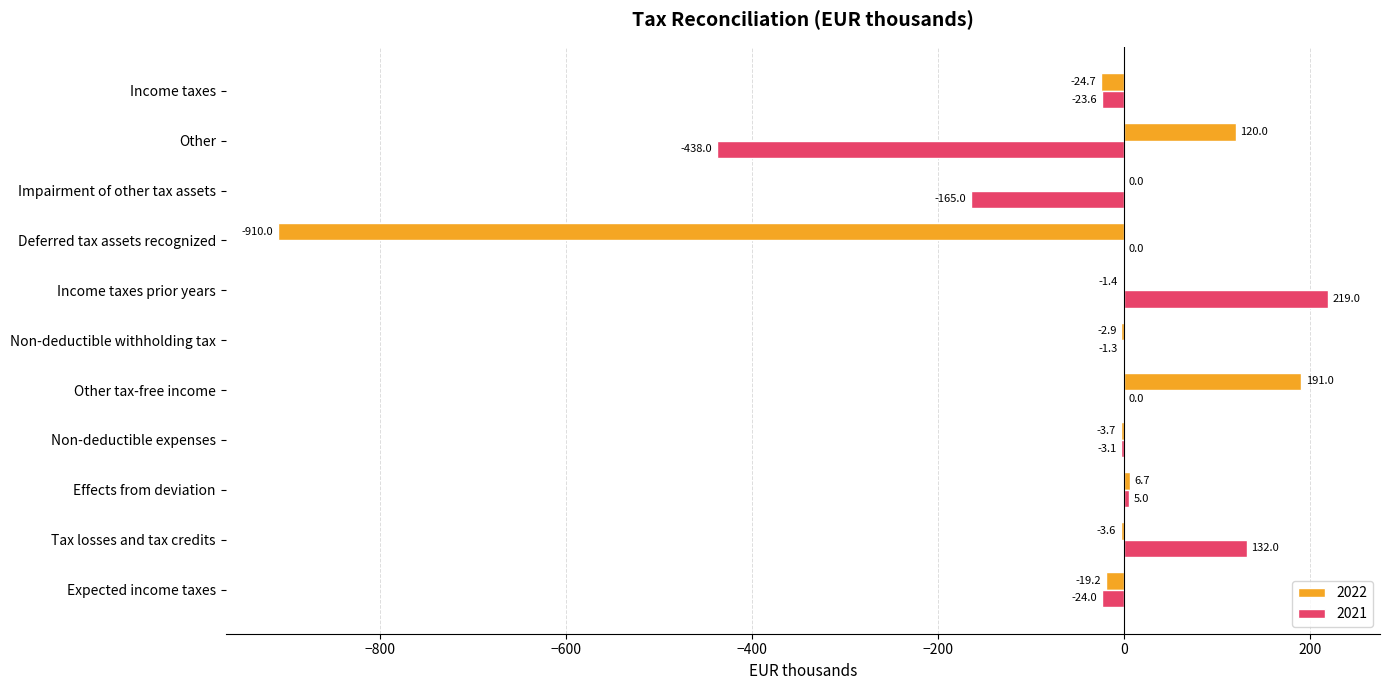

The 2021 series shows -1.3 at Non-deductible withholding tax. True or false?

True